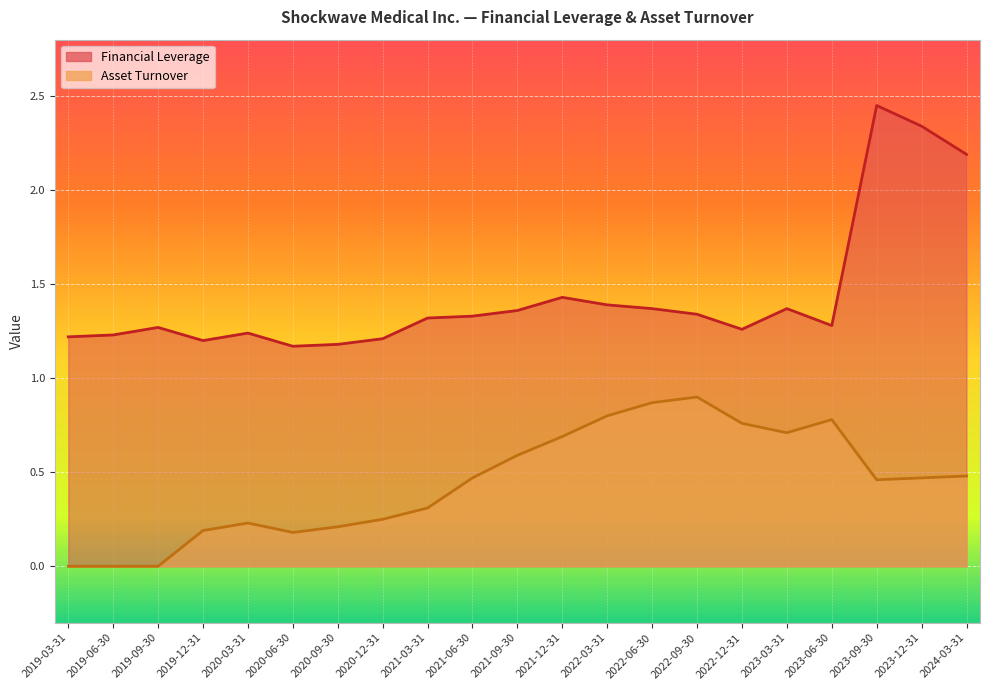

Reading right to left, extract all data points from this chart.

Financial Leverage: 2024-03-31=2.2	2023-12-31=2.3	2023-09-30=2.5	2023-06-30=1.3	2023-03-31=1.4	2022-12-31=1.3	2022-09-30=1.3	2022-06-30=1.4	2022-03-31=1.4	2021-12-31=1.4	2021-09-30=1.4	2021-06-30=1.3	2021-03-31=1.3	2020-12-31=1.2	2020-09-30=1.2	2020-06-30=1.2	2020-03-31=1.2	2019-12-31=1.2	2019-09-30=1.3	2019-06-30=1.2	2019-03-31=1.2
Asset Turnover: 2024-03-31=0.5	2023-12-31=0.5	2023-09-30=0.5	2023-06-30=0.8	2023-03-31=0.7	2022-12-31=0.8	2022-09-30=0.9	2022-06-30=0.9	2022-03-31=0.8	2021-12-31=0.7	2021-09-30=0.6	2021-06-30=0.5	2021-03-31=0.3	2020-12-31=0.2	2020-09-30=0.2	2020-06-30=0.2	2020-03-31=0.2	2019-12-31=0.2	2019-09-30=0.0	2019-06-30=0.0	2019-03-31=0.0